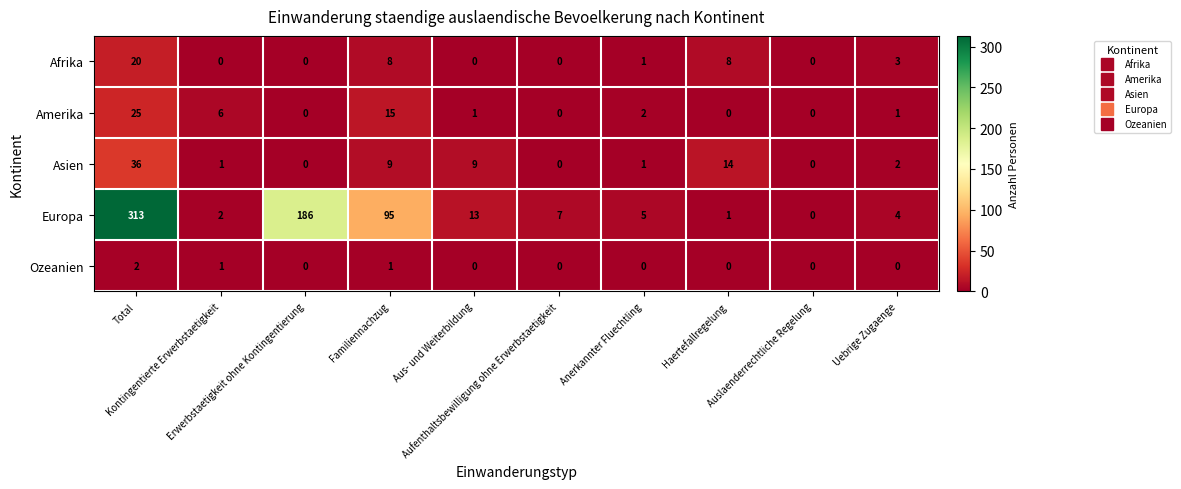

Which series has the widest spread of values?

Europa